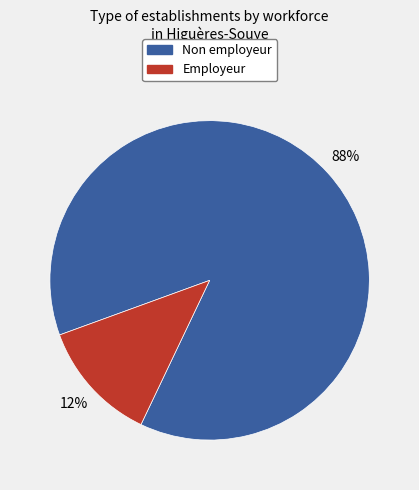

Does any single category account for the majority?

Yes